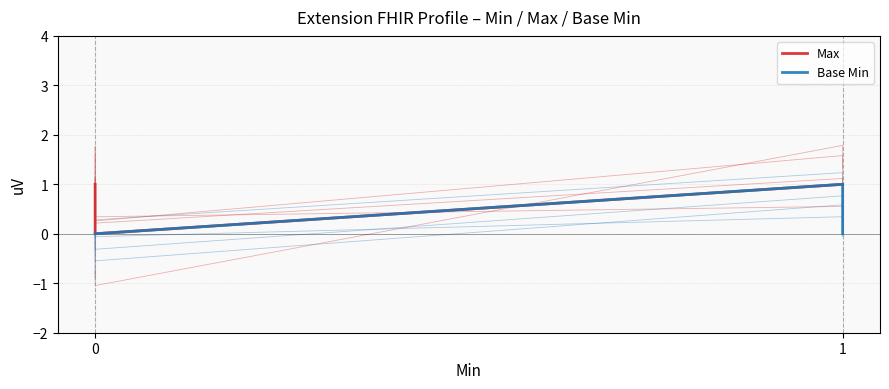

What are all the series names shown in the legend?

Max, Base Min